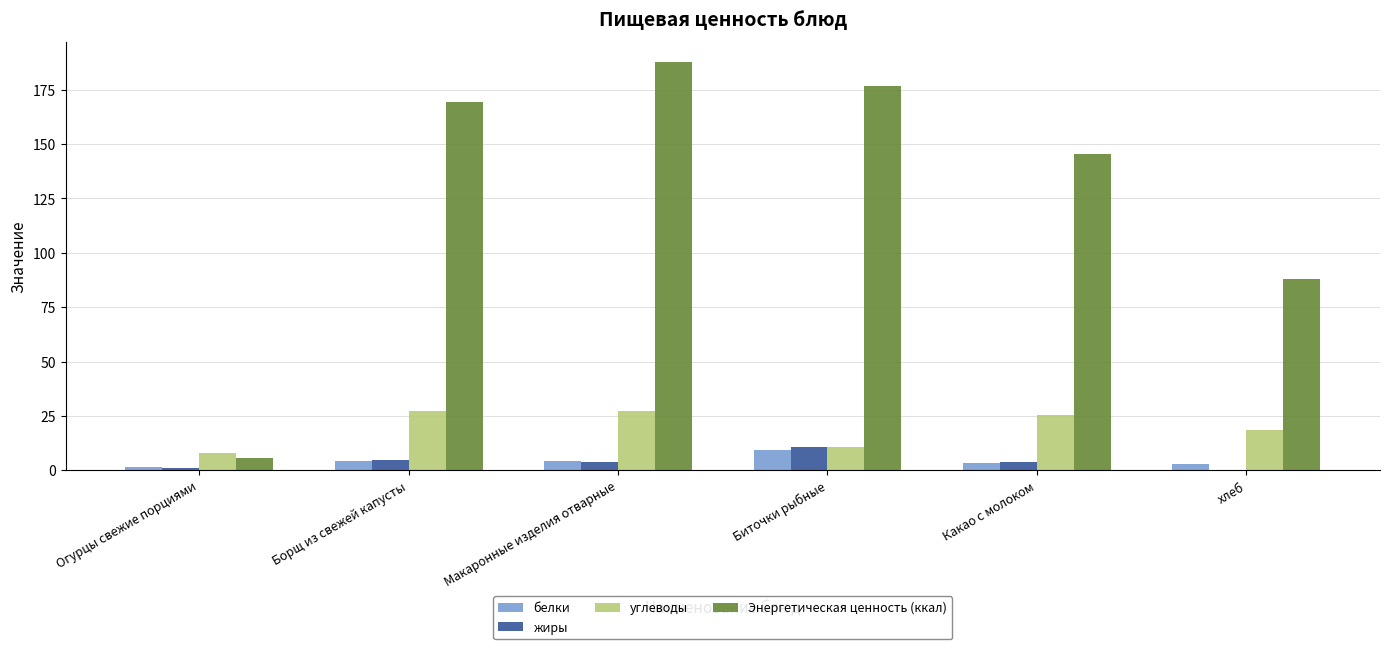

The белки series shows 1.5 at Огурцы свежие порциями. True or false?

True